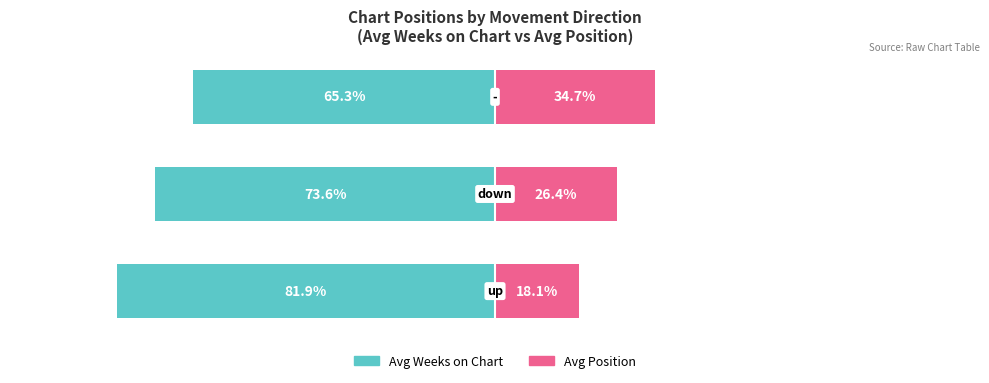

Reading right to left, what are all the values shown in this chart?

Avg Weeks on Chart: 2=-65.3	1=-73.6	0=-81.9
Avg Position: 2=34.7	1=26.4	0=18.1